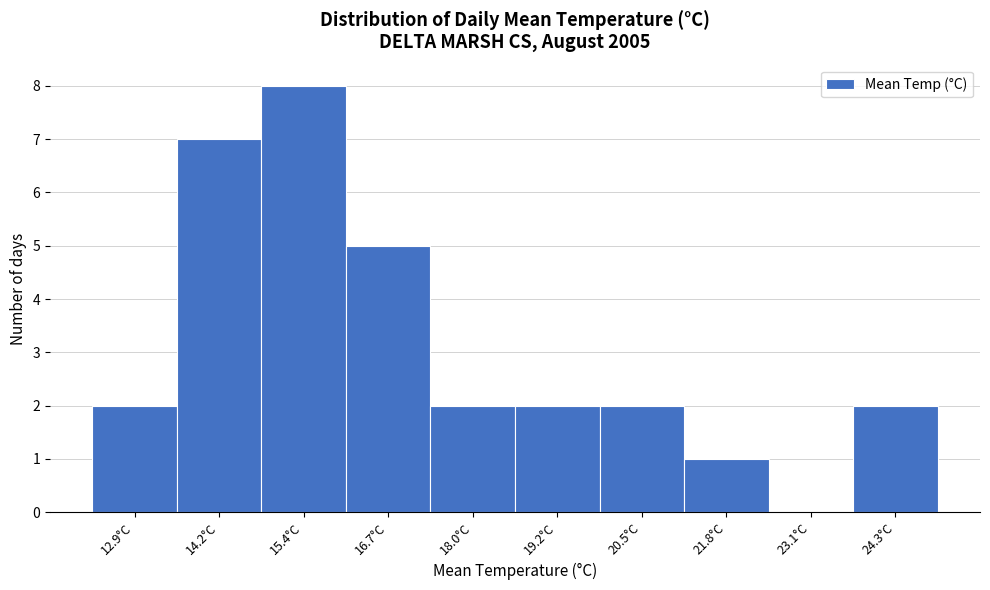

Reading left to right, list all the values displayed in this chart.

12.9°C=2	14.2°C=7	15.4°C=8	16.7°C=5	18.0°C=2	19.2°C=2	20.5°C=2	21.8°C=1	23.1°C=0	24.3°C=2